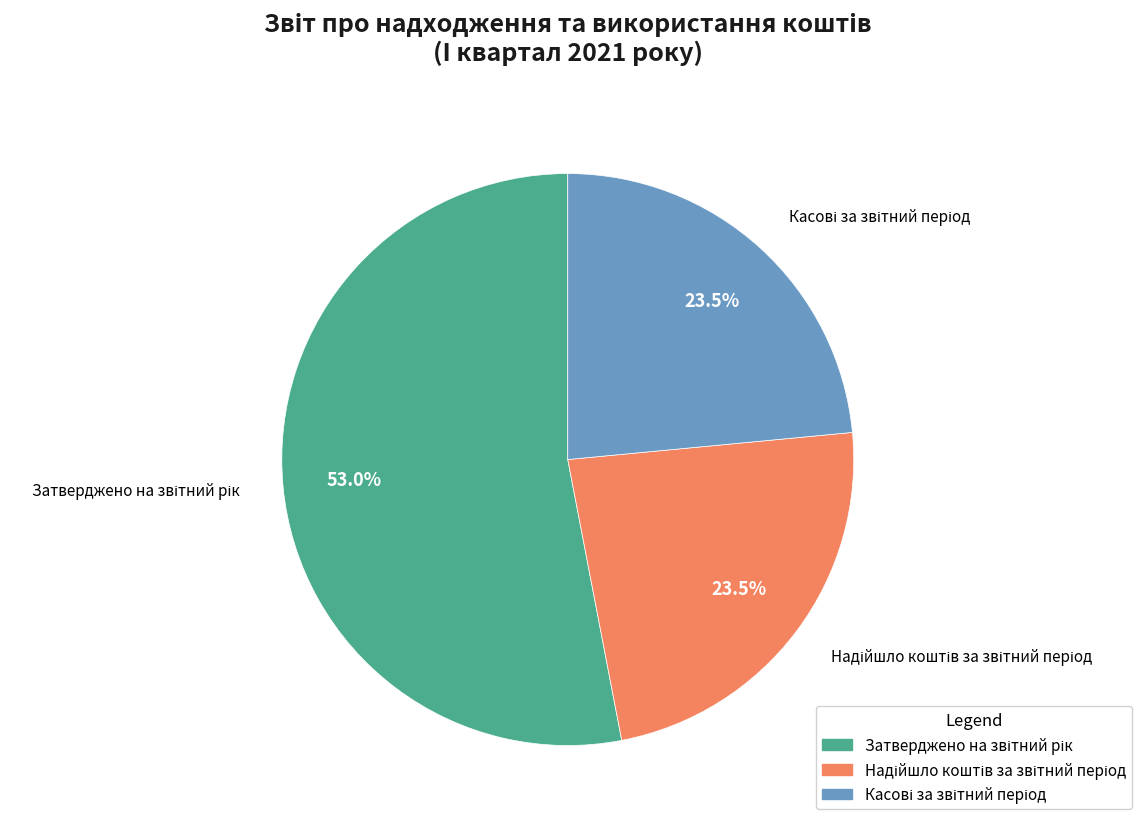

Does any single category account for the majority?

Yes